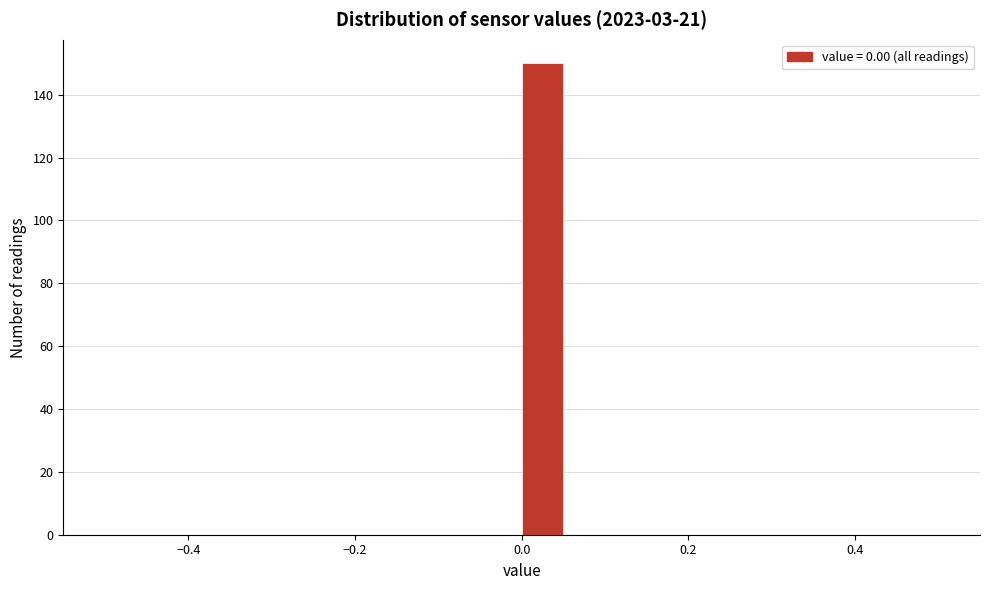

Around what value on the x-axis is the tallest bar? Give the approximate position of its centre, as read against the axis.

0.02